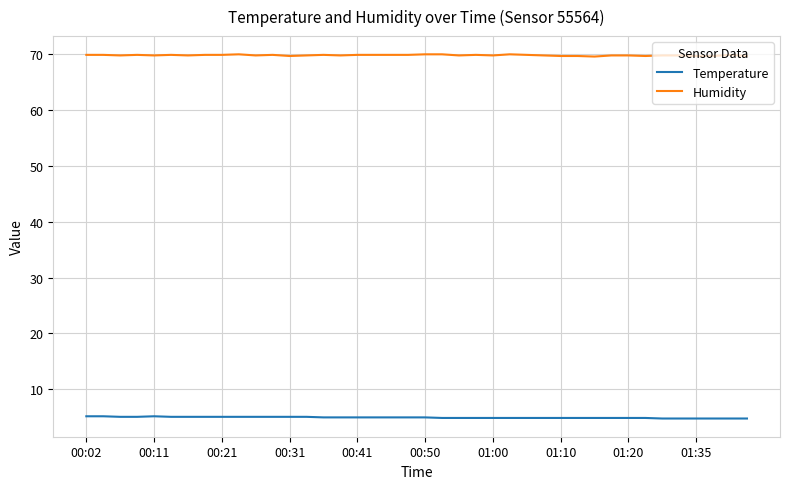

Which series has the largest total across all categories?

Humidity